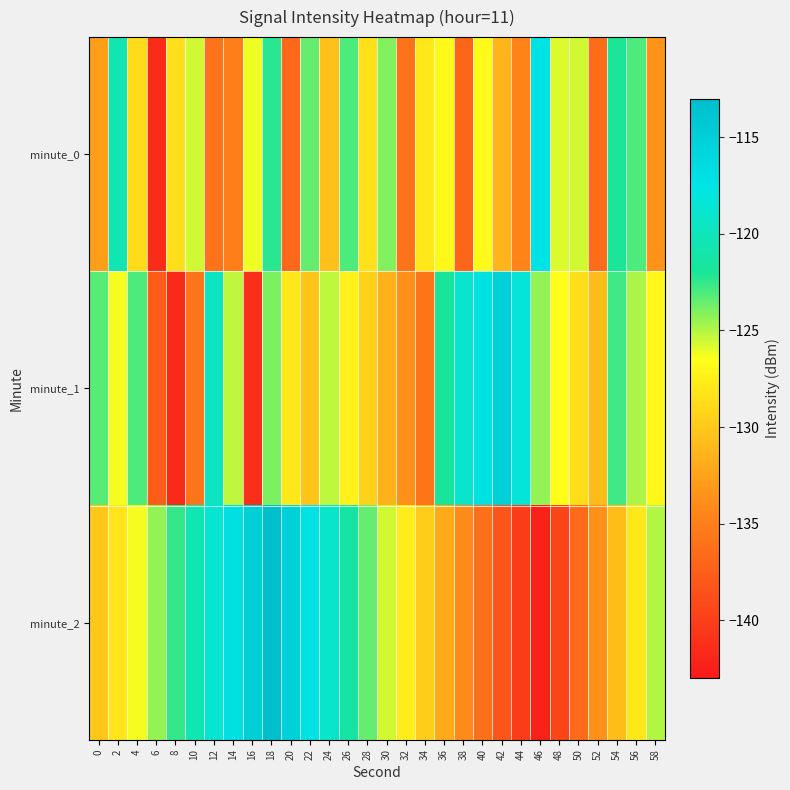

Reading right to left, list all the values displayed in this chart.

minute_0: 58=-133.6	56=-123.0	54=-122.0	52=-136.4	50=-125.7	48=-125.8	46=-117.3	44=-134.6	42=-131.4	40=-126.7	38=-137.0	36=-126.9	34=-127.9	32=-135.9	30=-124.1	28=-128.4	26=-123.0	24=-130.5	22=-123.4	20=-136.8	18=-122.4	16=-126.2	14=-135.0	12=-135.9	10=-125.6	8=-128.5	6=-141.5	4=-128.8	2=-120.5	0=-132.7
minute_1: 58=-127.0	56=-124.9	54=-122.8	52=-130.7	50=-128.6	48=-126.5	46=-124.4	44=-118.3	42=-115.2	40=-117.1	38=-119.0	36=-121.9	34=-135.8	32=-133.7	30=-131.6	28=-129.5	26=-127.4	24=-125.3	22=-130.2	20=-128.1	18=-123.9	16=-141.3	14=-125.3	12=-119.8	10=-135.9	8=-141.6	6=-137.7	4=-123.0	2=-126.3	0=-123.2
minute_2: 58=-125.0	56=-127.9	54=-130.8	52=-133.7	50=-136.6	48=-139.5	46=-142.4	44=-140.3	42=-138.2	40=-136.1	38=-134.0	36=-131.9	34=-129.8	32=-127.7	30=-125.6	28=-123.5	26=-121.4	24=-119.3	22=-117.2	20=-115.1	18=-113.0	16=-114.9	14=-116.8	12=-118.7	10=-120.6	8=-122.5	6=-124.4	4=-126.3	2=-128.2	0=-130.1